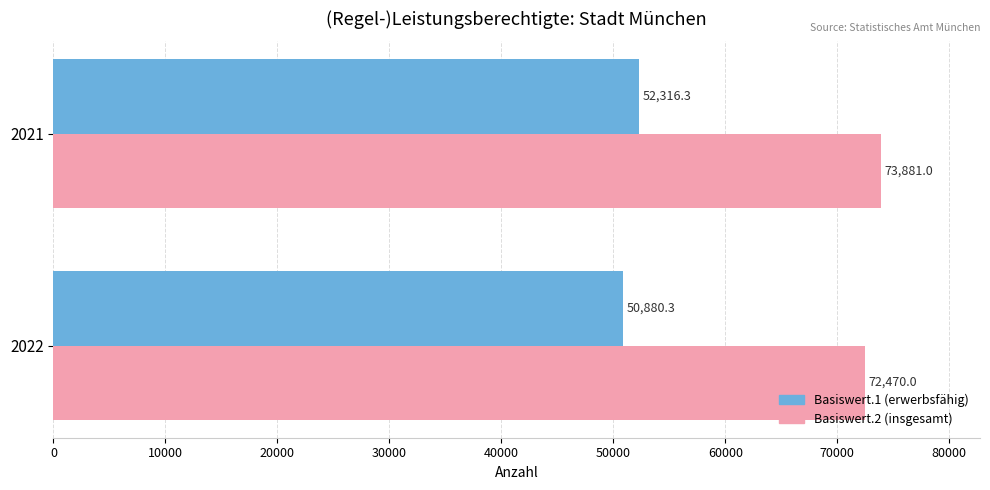

Which label corresponds to the smallest value in the chart?

2022